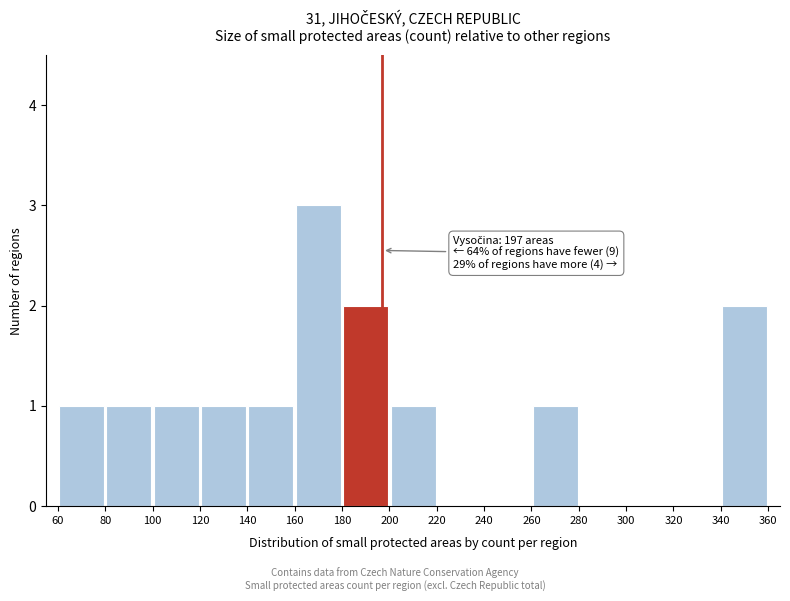

Which range on the x-axis has the tallest bar?

160 to 180